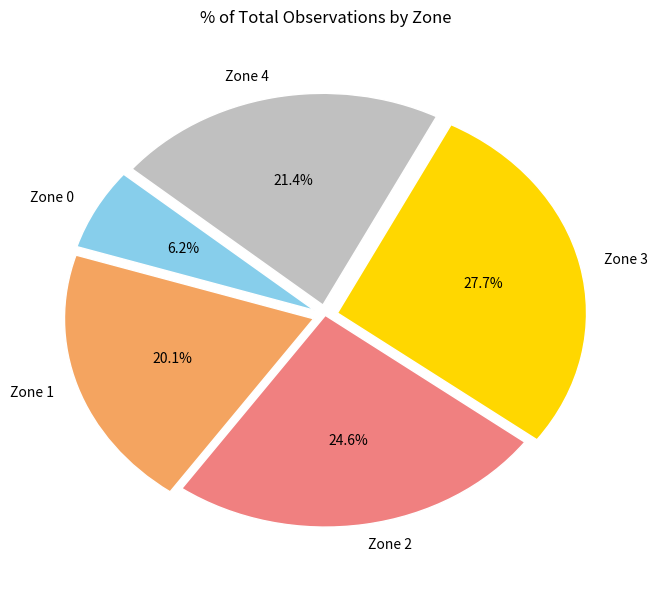

Does Zone 2 represent more than half of the total?

No